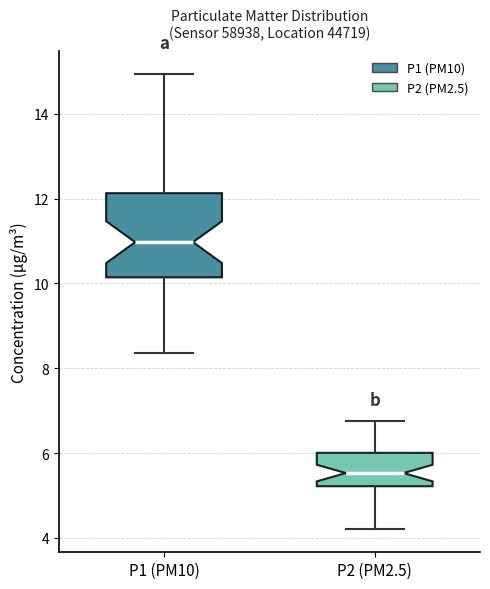

Reading left to right, transcribe this box plot: for each box, give where its median line is, the range the box spans, and where its two whiskers end, as read against the y-axis. The values are not printed on the chart, so give them approximately, as read against the axis.

P1 (PM10): median 11.0, box 10.2 to 12.2, whiskers 8.4 to 15.0
P2 (PM2.5): median 5.6, box 5.2 to 6.0, whiskers 4.2 to 6.8